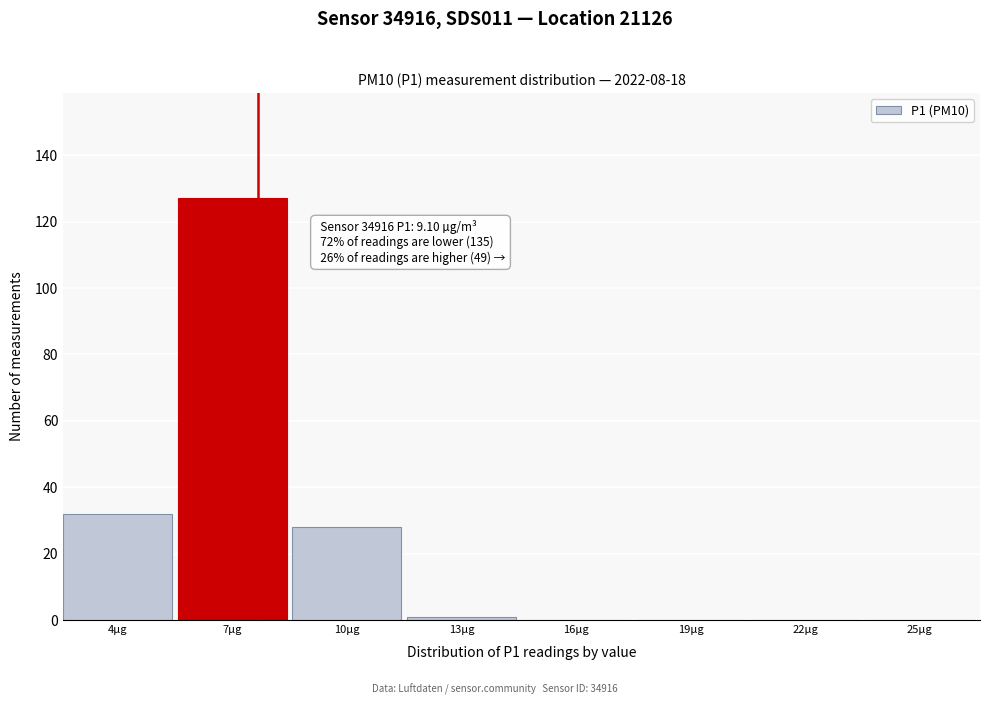

Reading left to right, transcribe all the data shown in this chart.

4µg=32	7µg=127	10µg=28	13µg=1	16µg=0	19µg=0	22µg=0	25µg=0